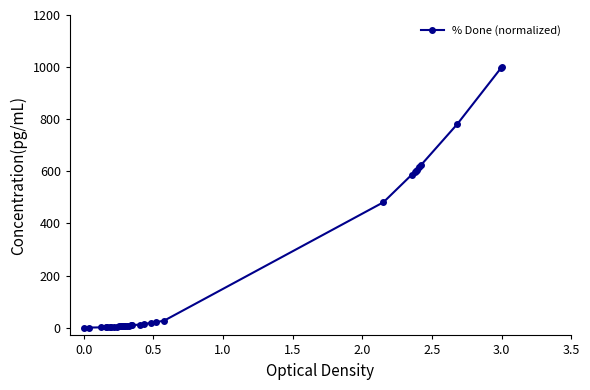

What is the average value?

202.0